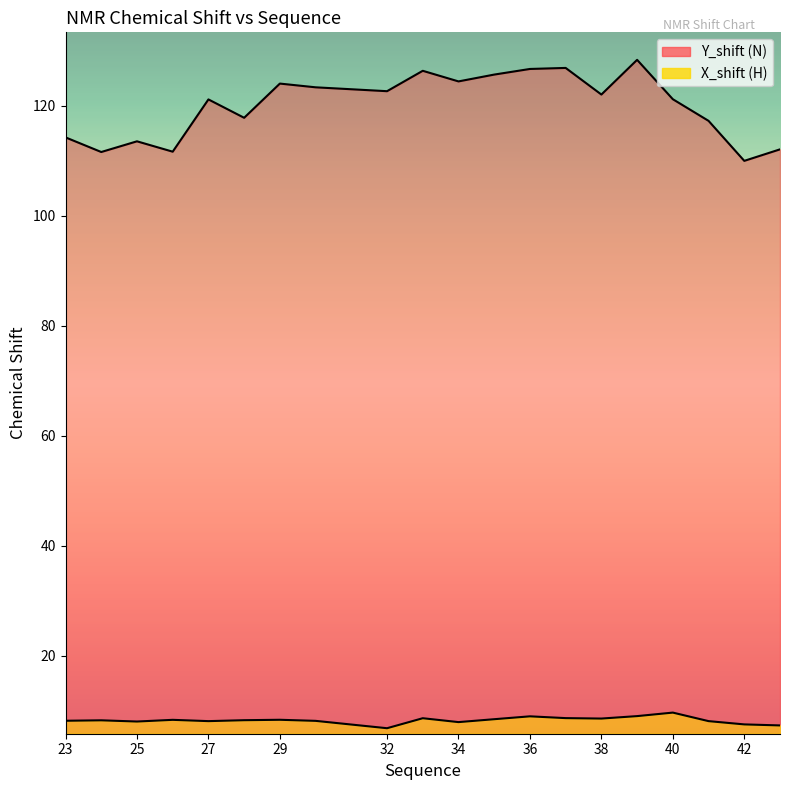

Rank the series by their average value, from lowest to highest.

X_shift, Y_shift